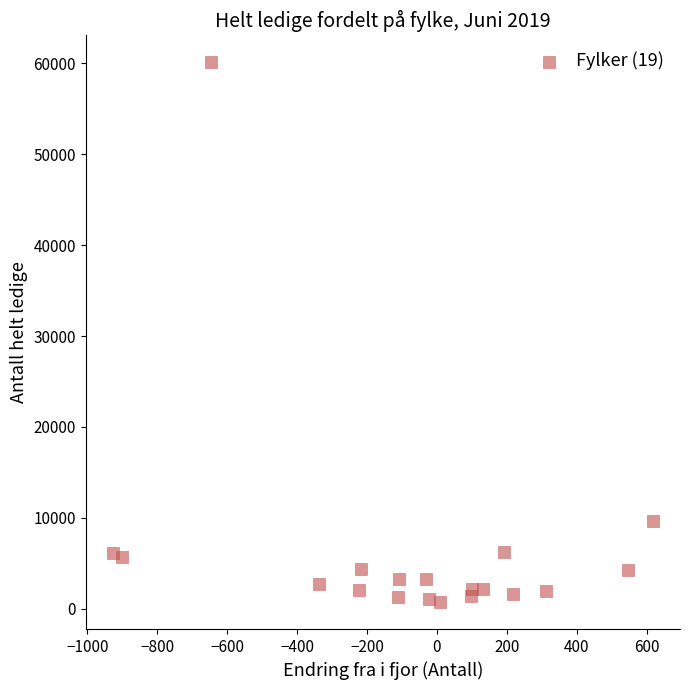

What Y value in the scatter plot is closest to 30422?

9685